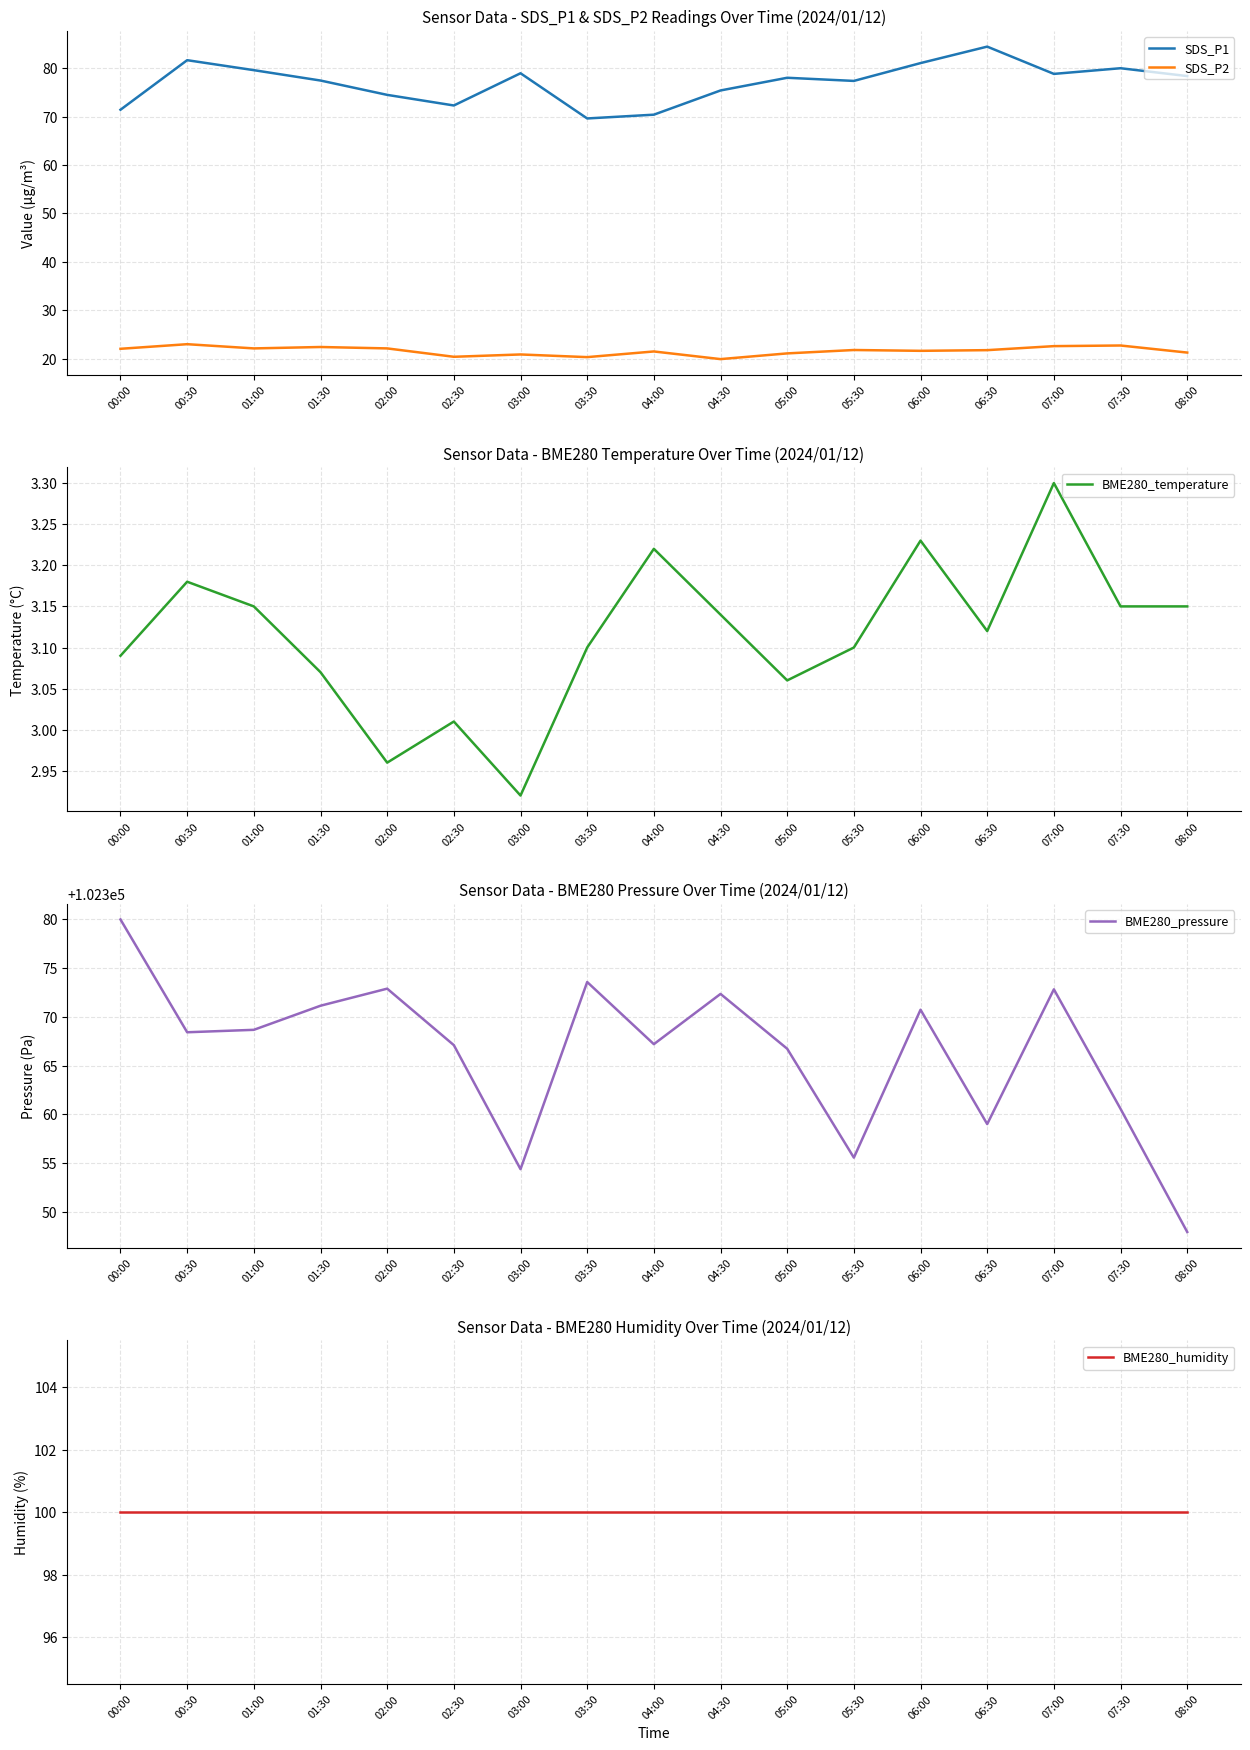

What is the smallest value displayed?

2.9